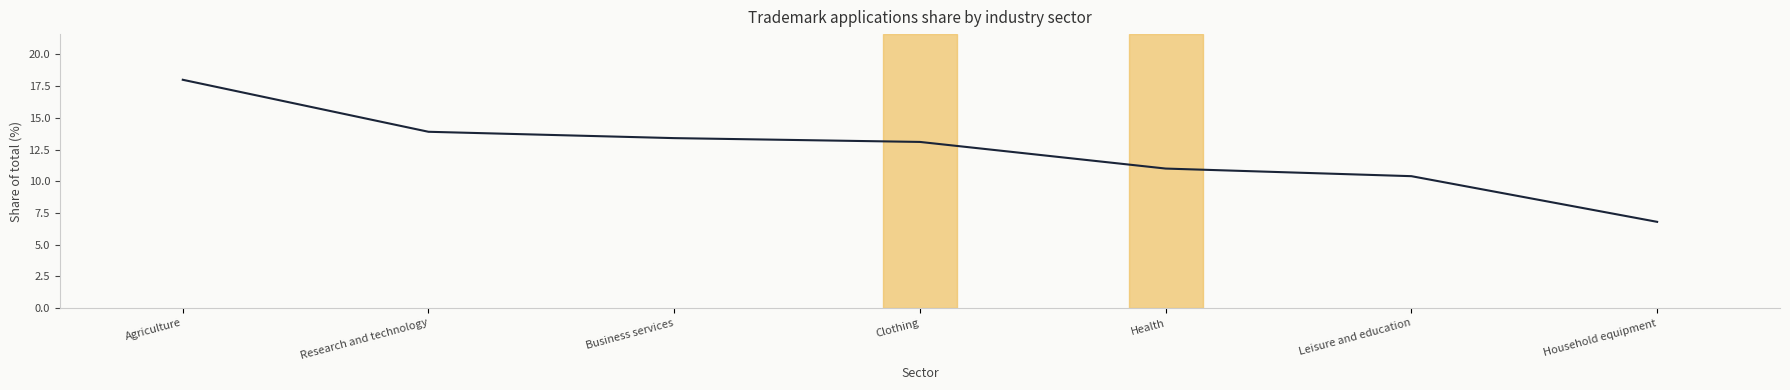

How many lines are shown in the chart?

1